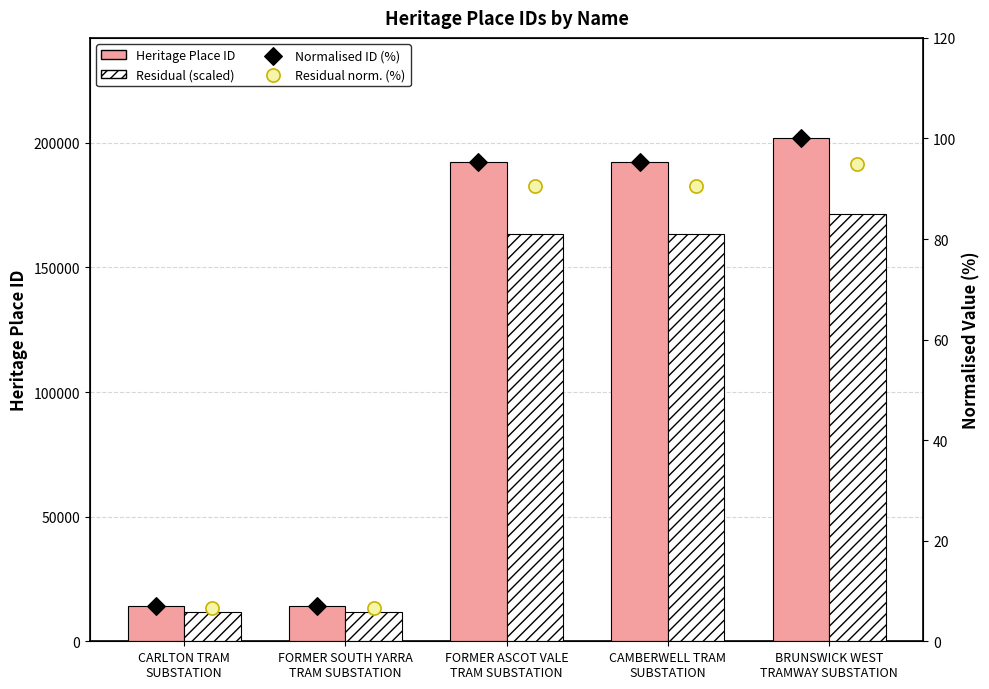

What are all the series names shown in the legend?

Heritage Place ID, Residual (scaled), Normalised ID (%), Residual norm. (%)